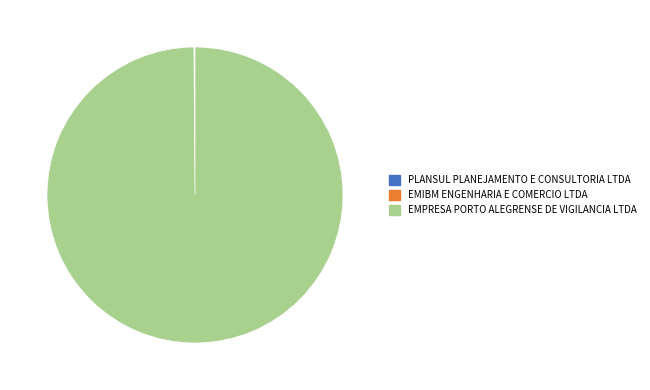

Which category has the biggest portion of the pie?

EMPRESA PORTO ALEGRENSE DE VIGILANCIA LTDA